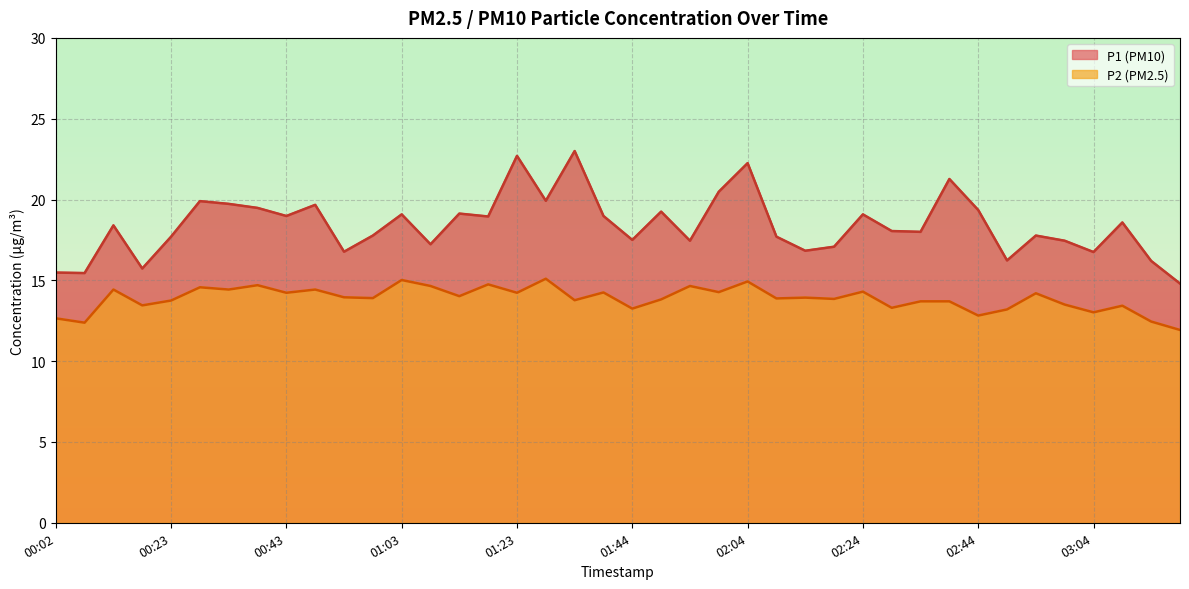

True or false: P2 and P1 intersect in this chart.

False